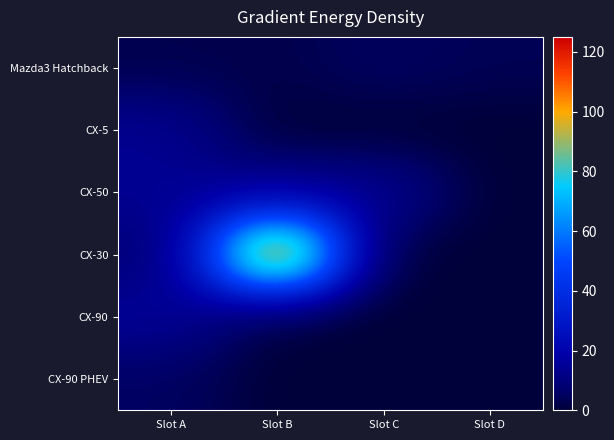

Which series changed the most between Slot B and Slot D?

CX-30